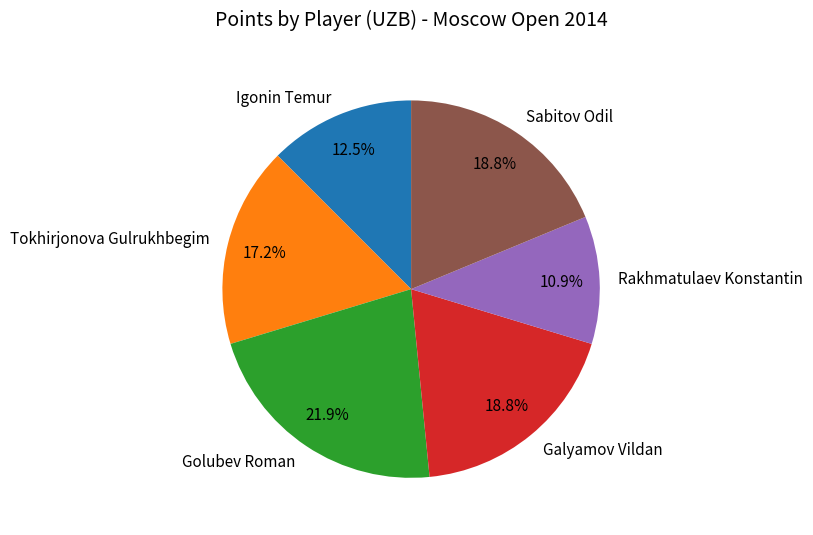

Count the number of slices in the pie.

6